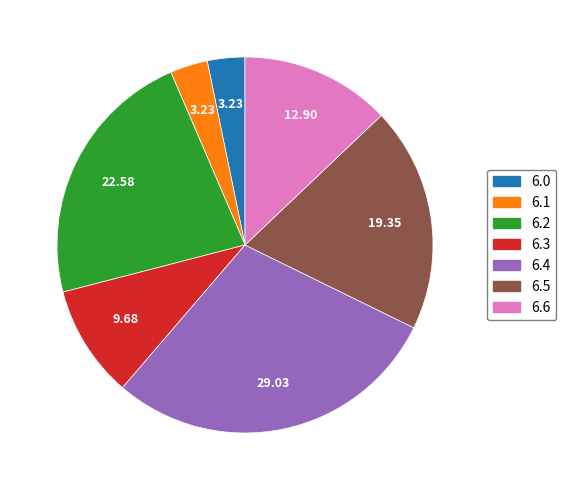

Do 6.4 and 6.5 together represent more than half of the pie?

No